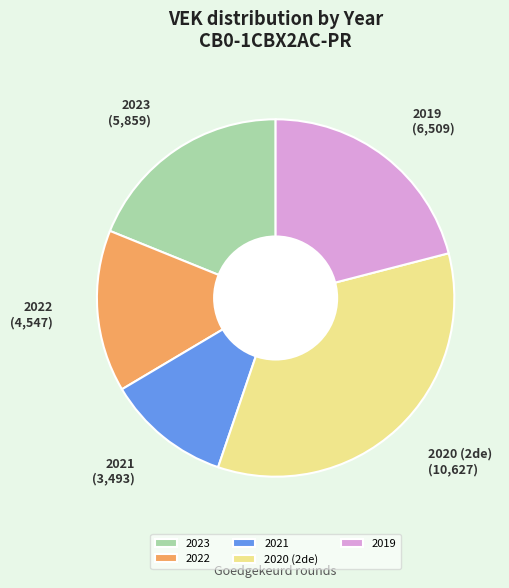

Do 2020 (2de) and 2021 together represent more than half of the pie?

No